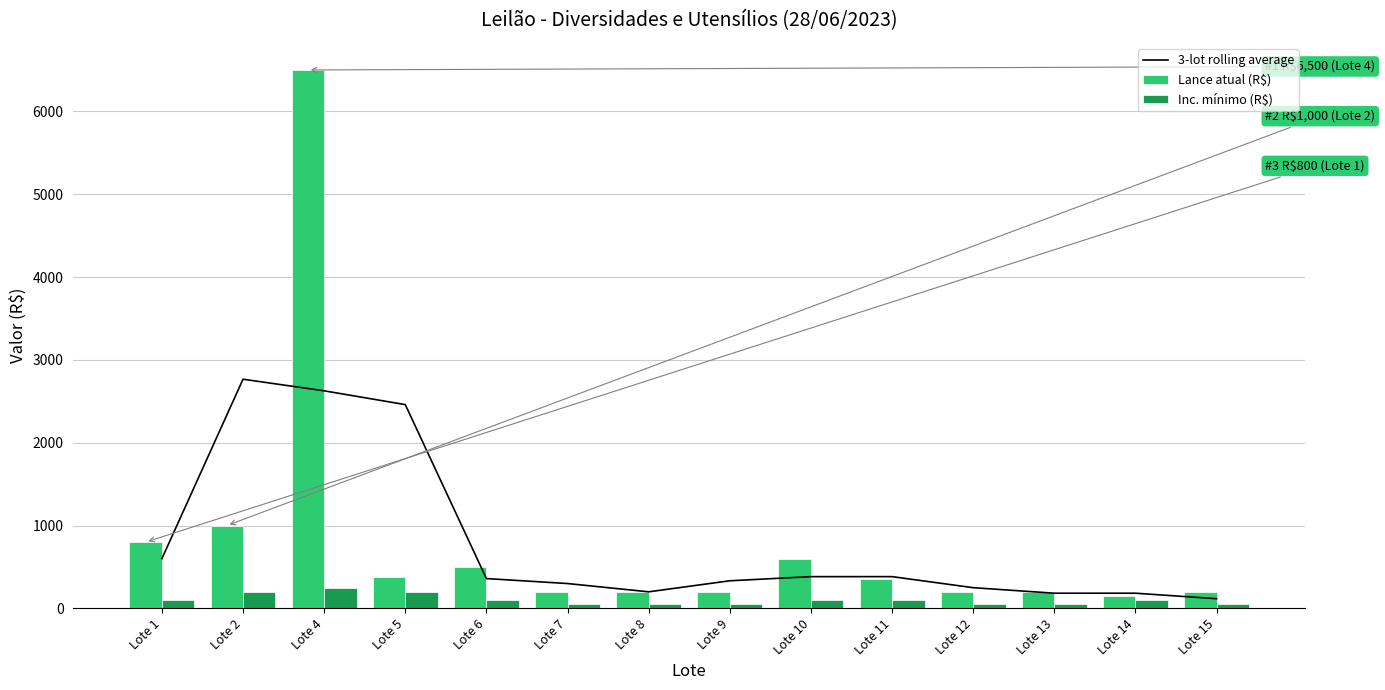

What is the smallest value displayed?

50.0